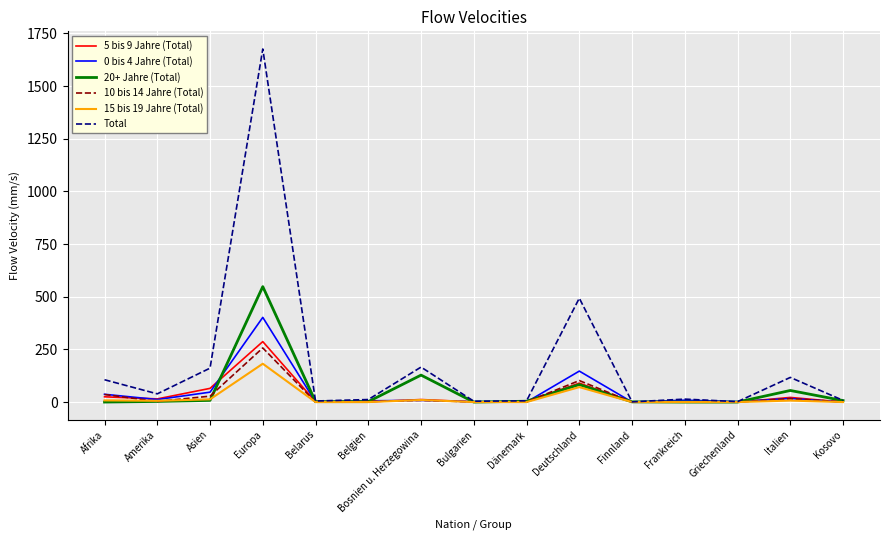

What is the greatest value displayed?

1676